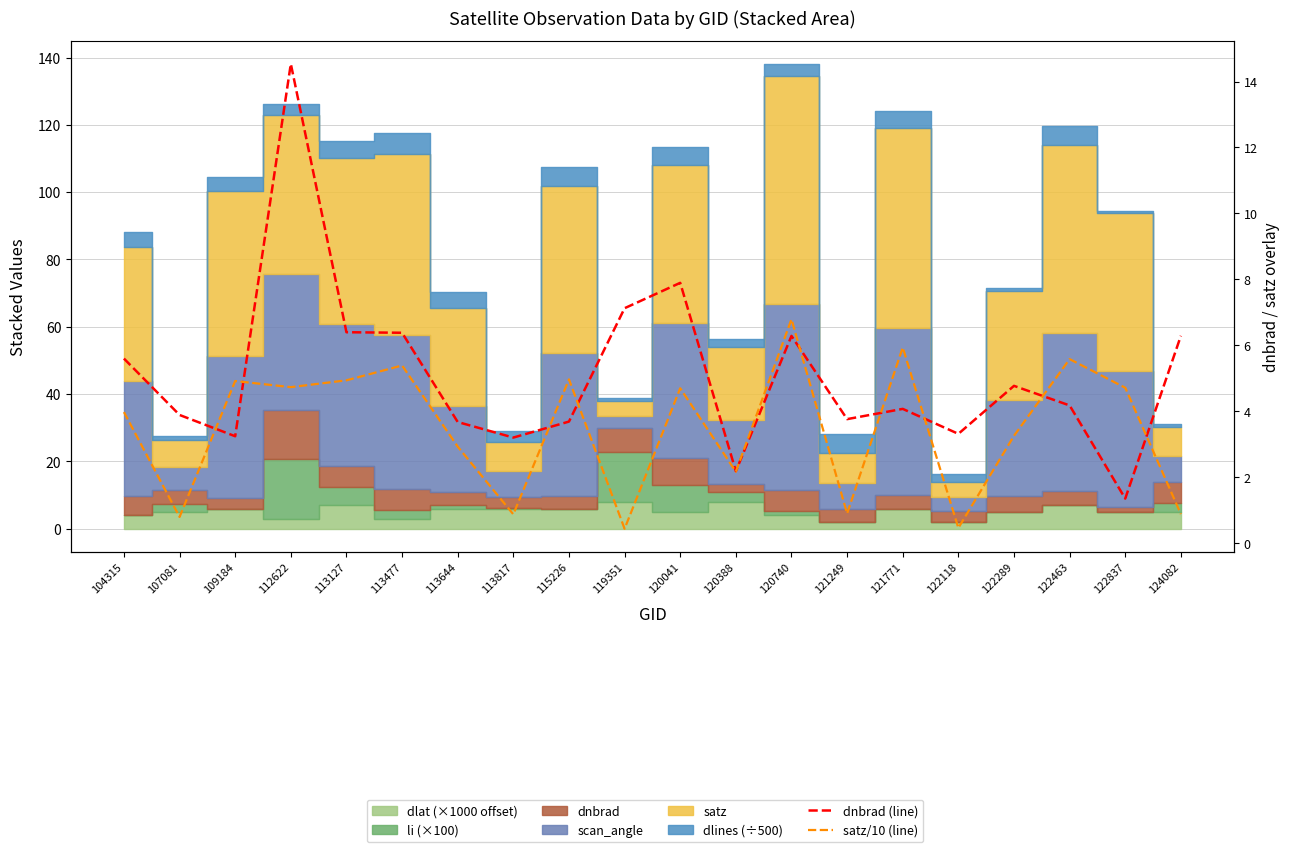

At which category is the sum across all series the highest?

112622